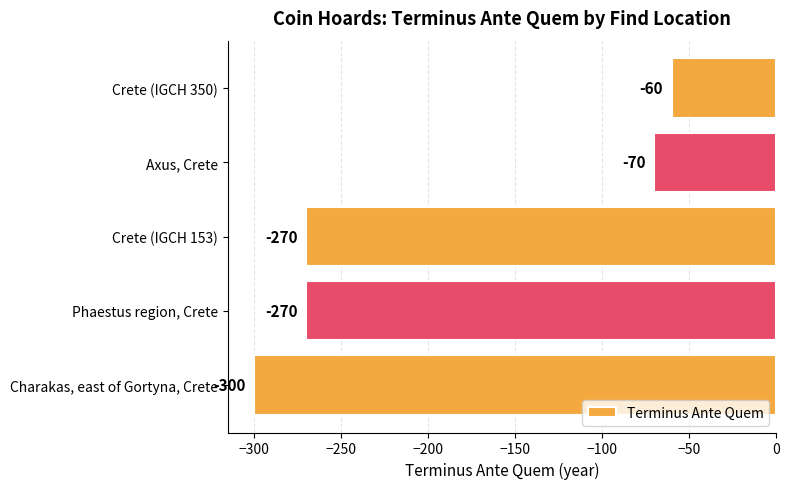

The chart shows a value of -270 at Phaestus region, Crete. True or false?

True